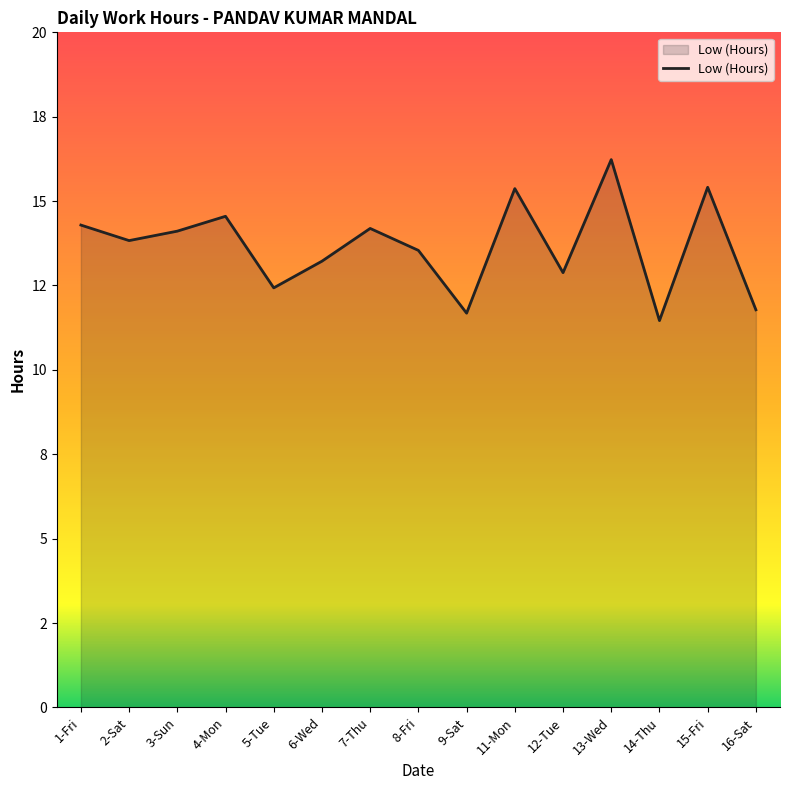

Rank the categories by value from lowest to highest.

14-Thu, 9-Sat, 16-Sat, 5-Tue, 12-Tue, 6-Wed, 8-Fri, 2-Sat, 3-Sun, 7-Thu, 1-Fri, 4-Mon, 11-Mon, 15-Fri, 13-Wed